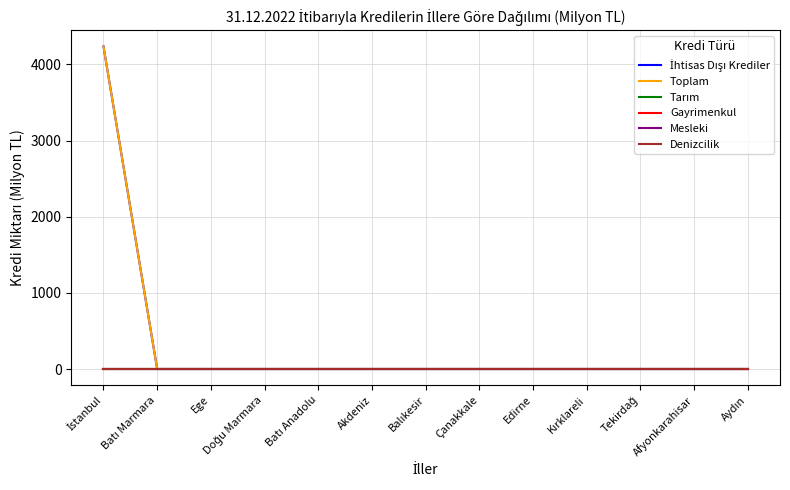

At which label is Gayrimenkul closest to 0?

İstanbul